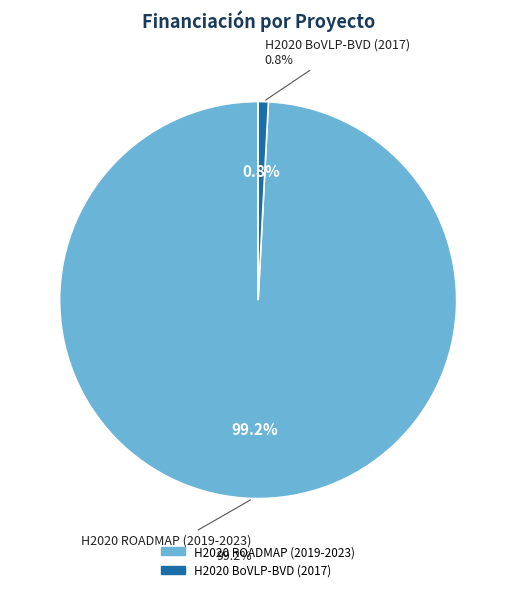

To the nearest percent, what portion does H2020 BoVLP-BVD (2017) represent?

1%